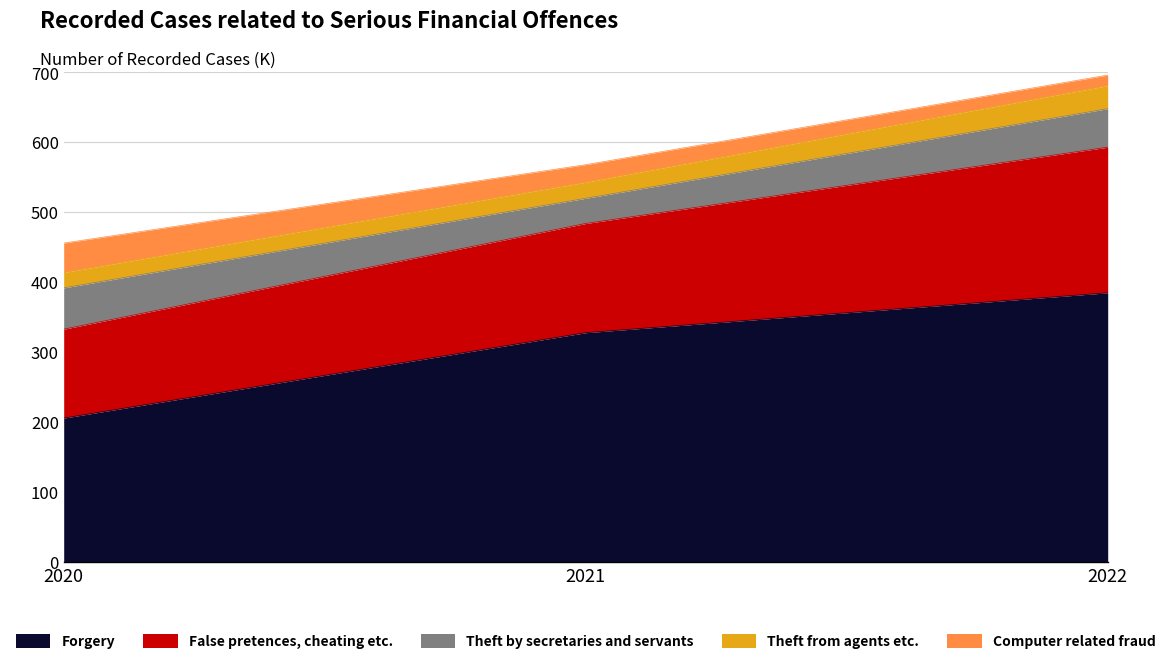

Rank the categories by Forgery value from lowest to highest.

2020, 2021, 2022